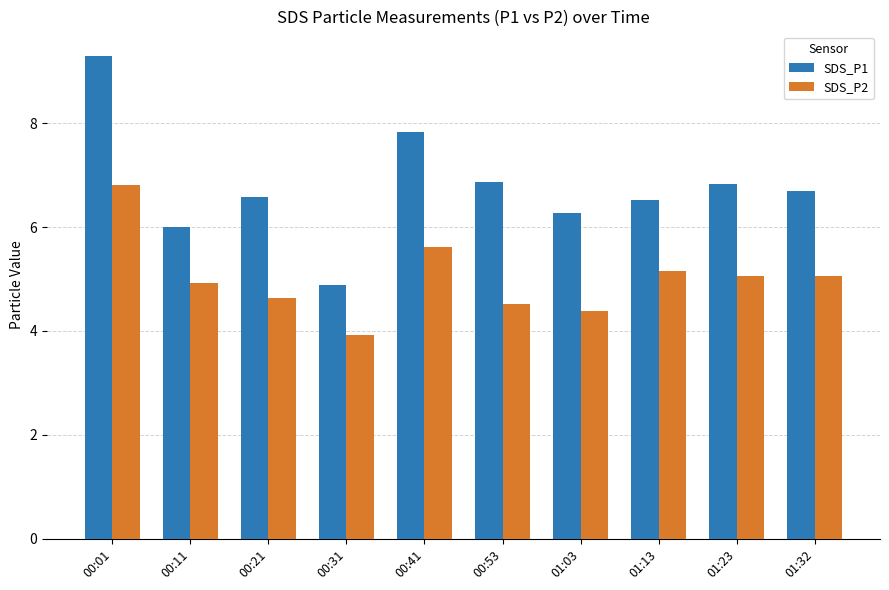

The SDS_P2 series shows 5.0 at 01:32. True or false?

True